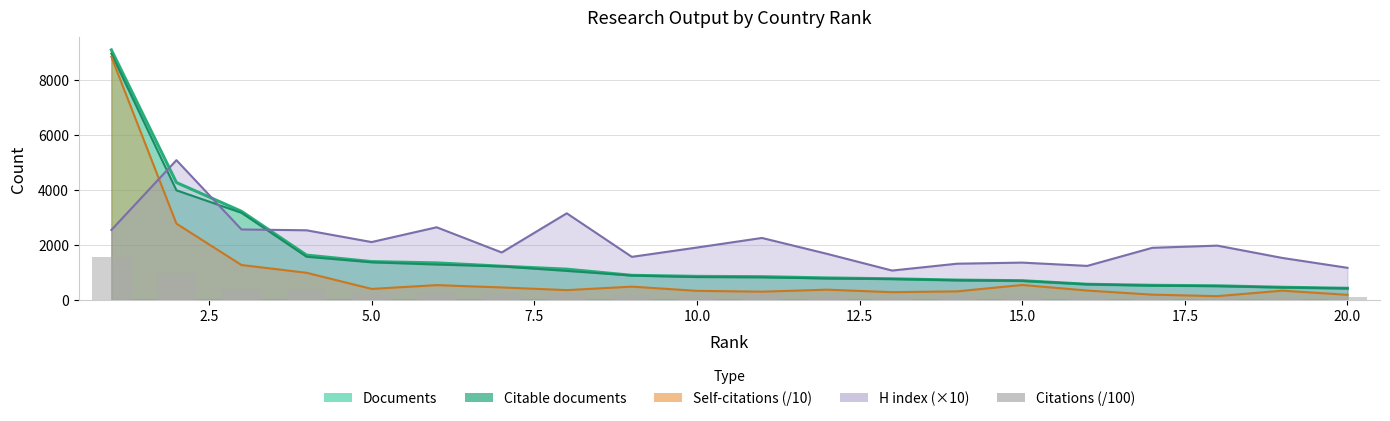

What is the average value?

295.6